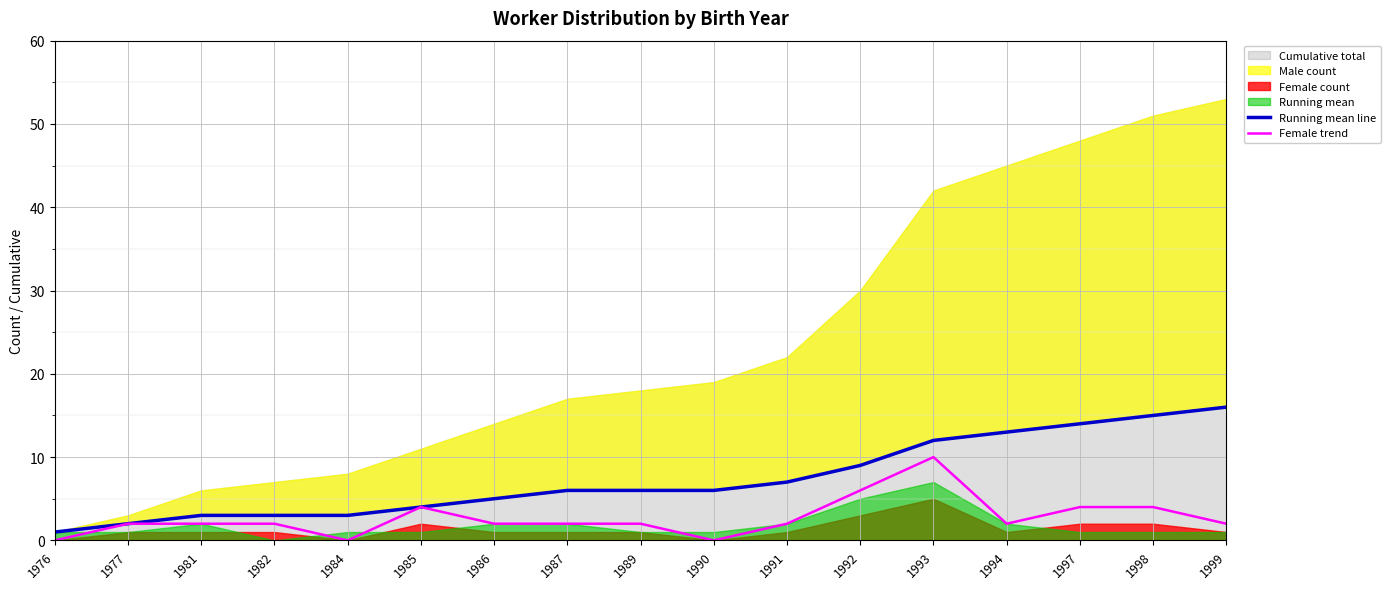

What is the average value of the Running mean line series?

7